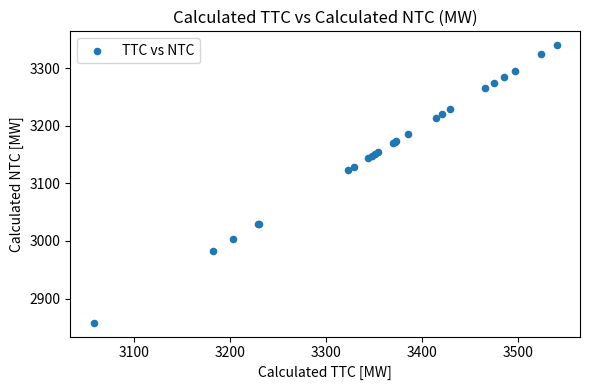

What Y value in the scatter plot is closest to 3099?

3123